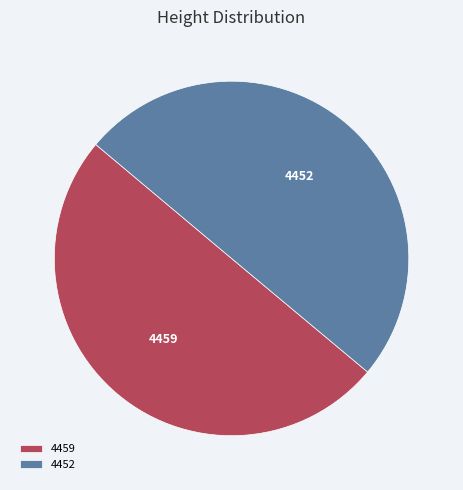

The 4459 slice represents 39% of the pie. True or false?

False